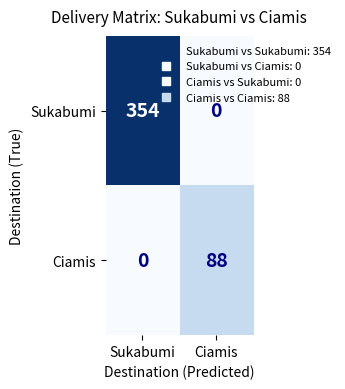

Reading left to right, list all the values displayed in this chart.

Sukabumi: Sukabumi=354	Ciamis=0
Ciamis: Sukabumi=0	Ciamis=88